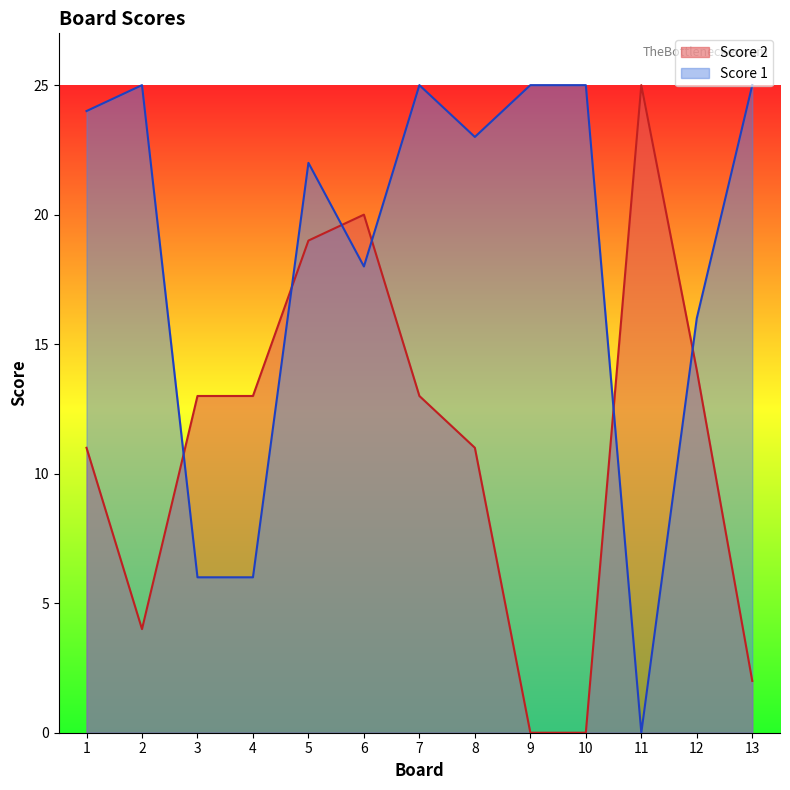

The value of Score 2 at 1 is 11. True or false?

True